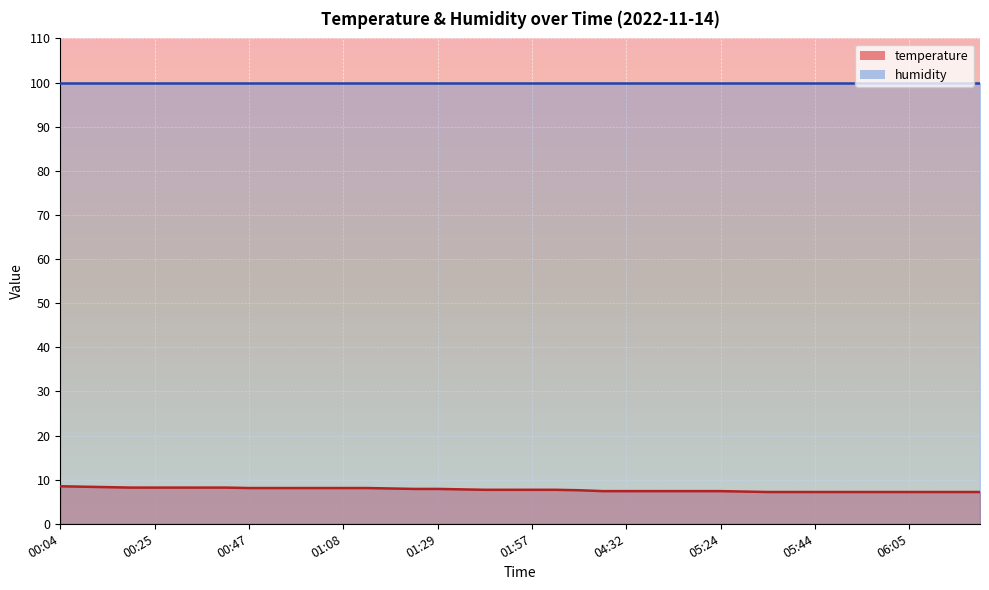

What is the difference between the maximum and minimum values?

1.3